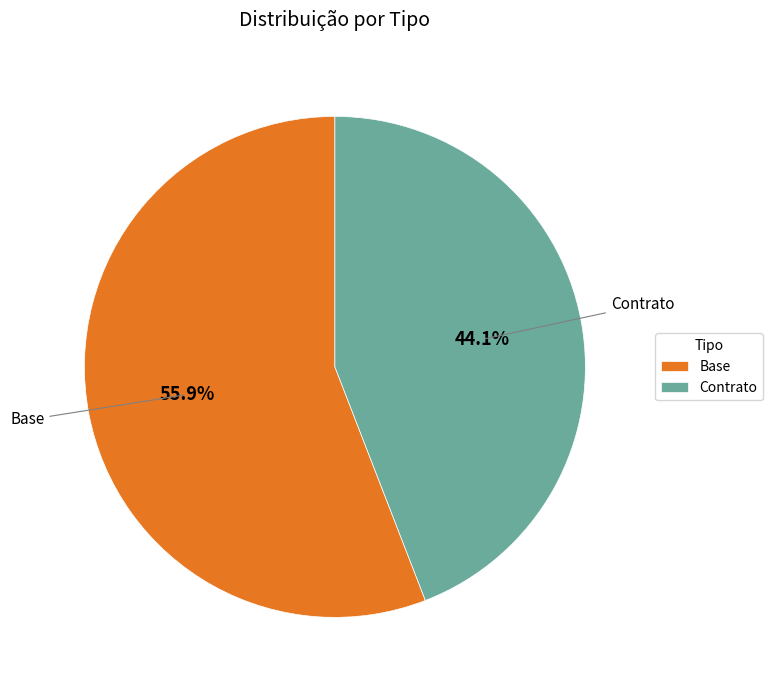

Which category has the biggest portion of the pie?

Base